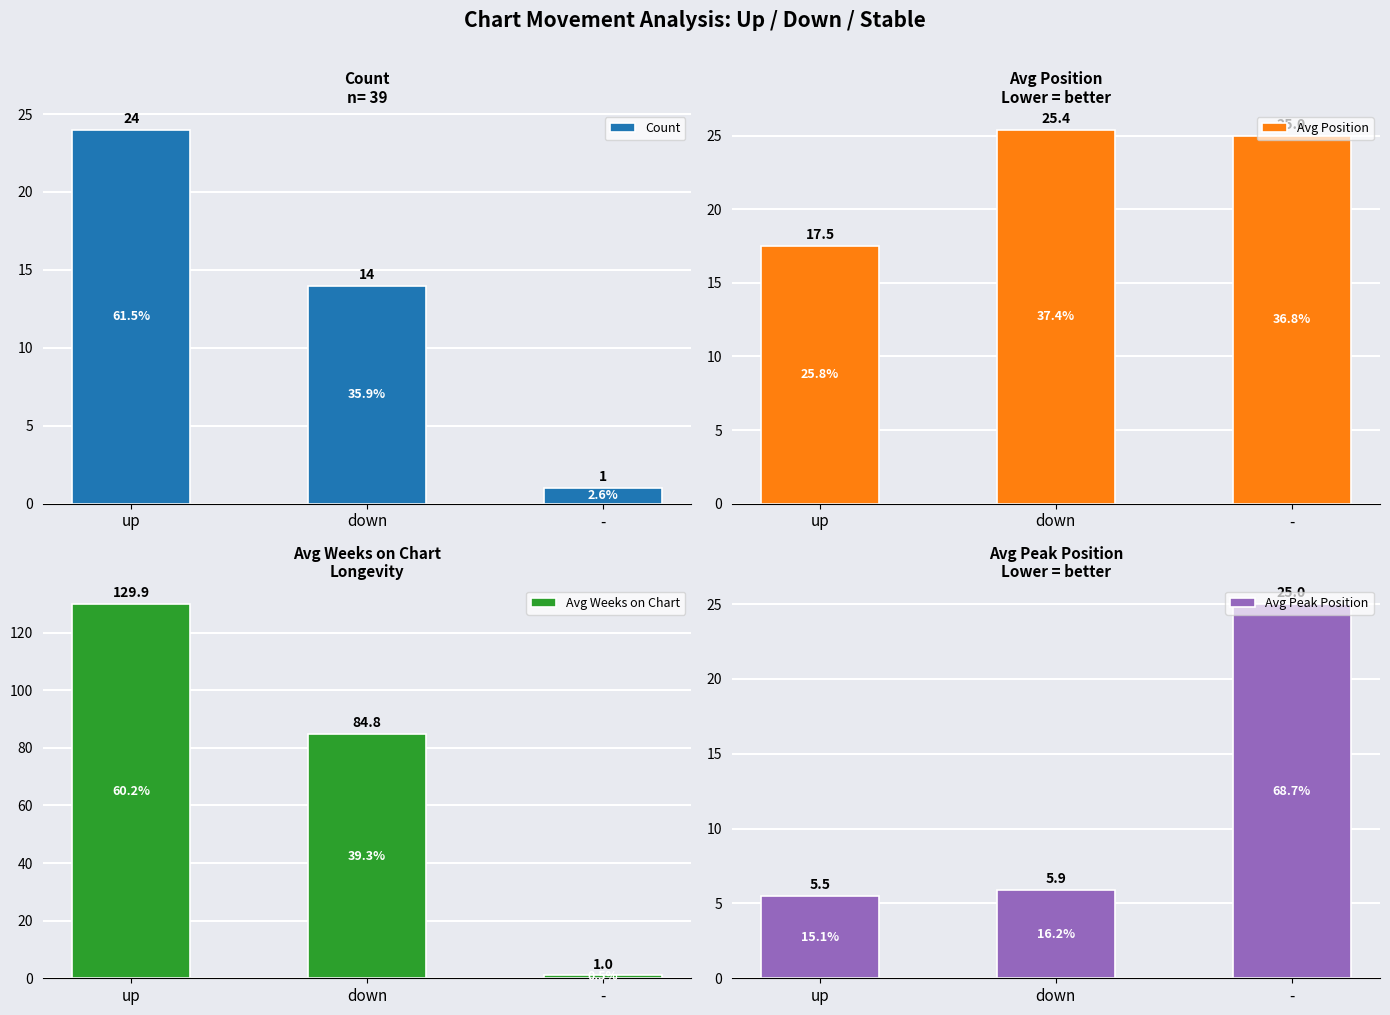

Does the chart contain any negative values?

No